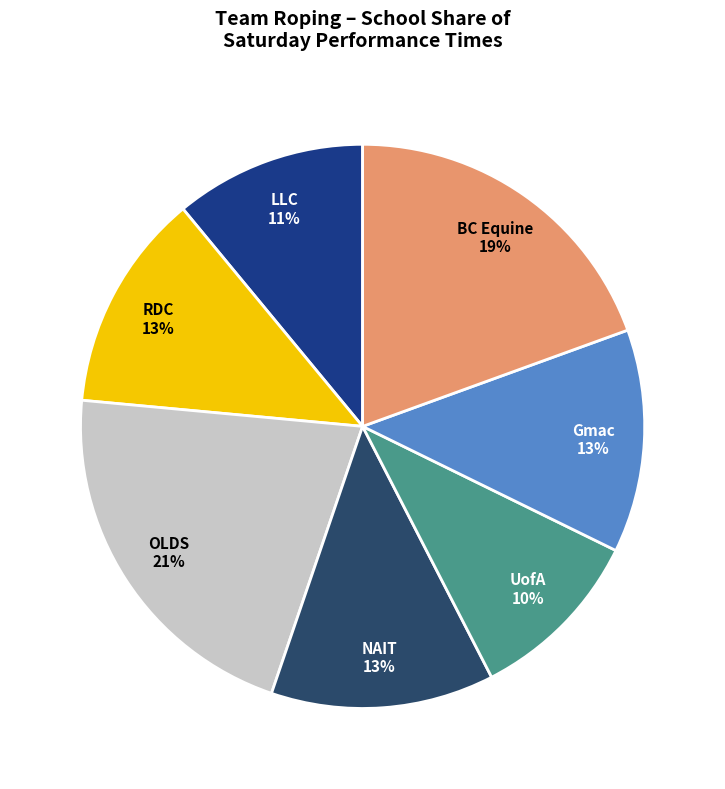

To the nearest percent, what is the difference between the largest and smallest slice percentages?

11%